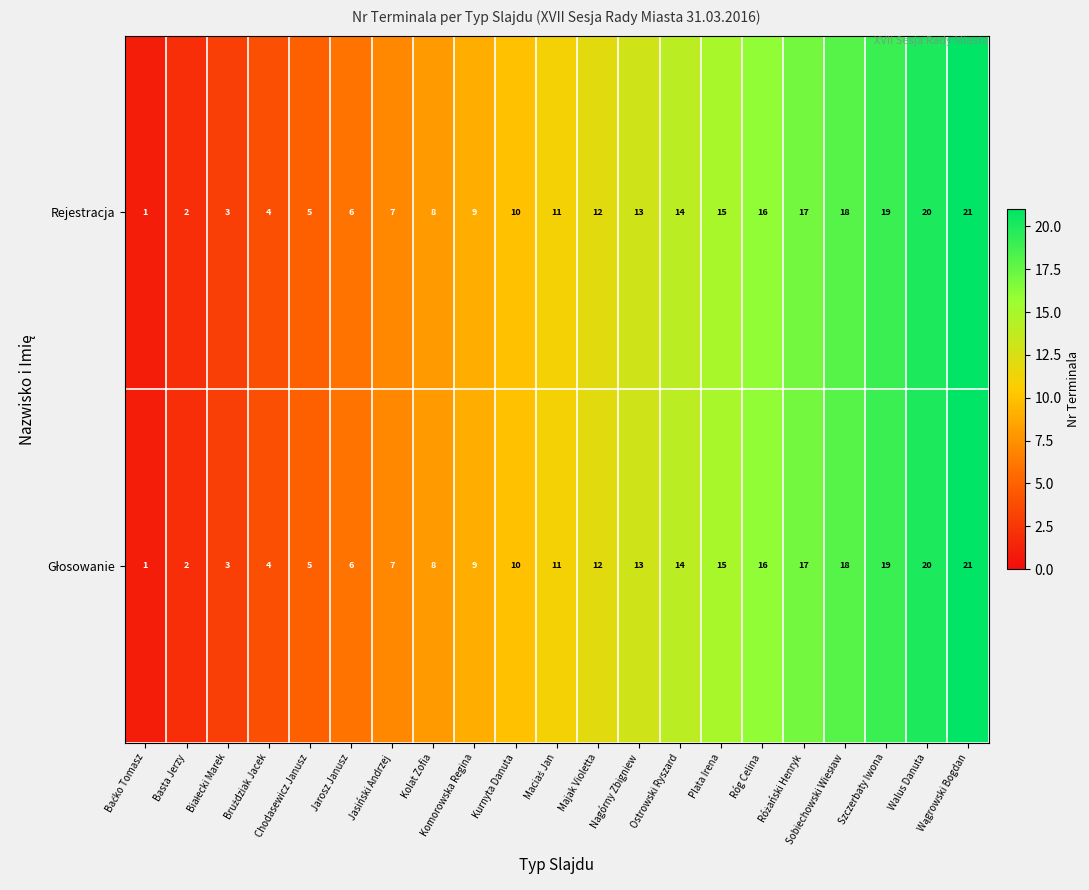

What is the sum of all Rejestracja values?

231